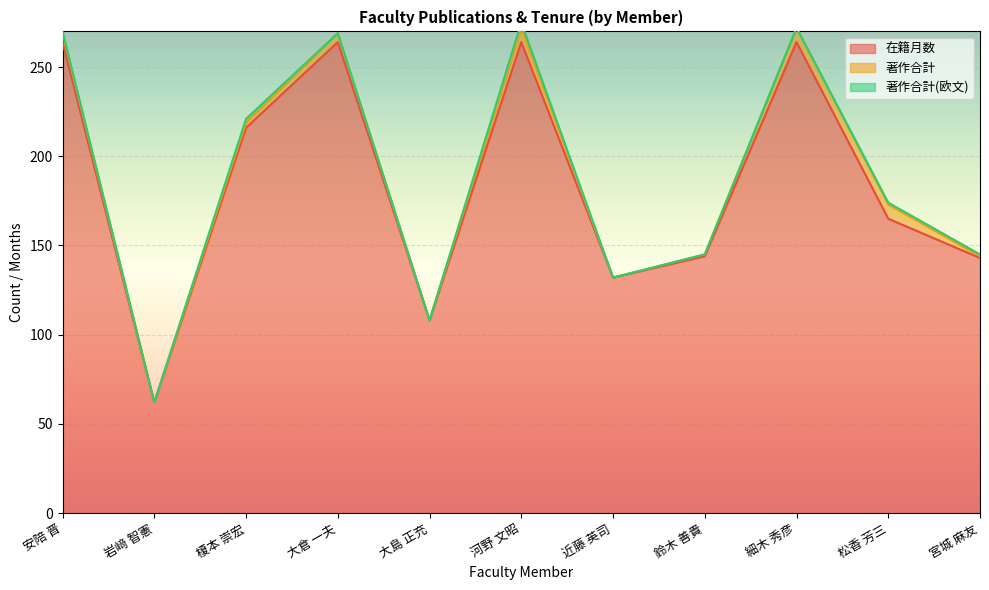

Reading left to right, extract all data points from this chart.

在籍月数: 264	62	216	264	108	264	132	144	264	165	143
著作合計: 5	0	3	5	0	8	0	1	8	8	1
著作合計(欧文): 1	0	2	0	0	3	0	0	0	1	1